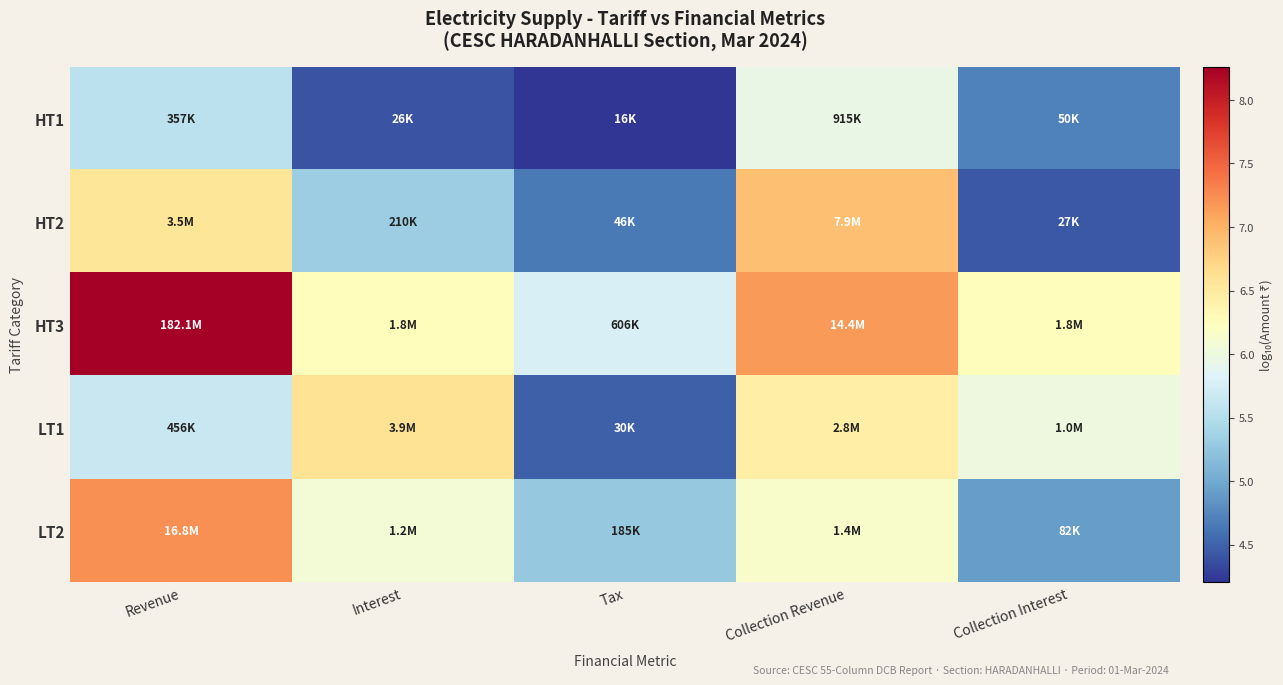

How many categories are shown in the chart?

5